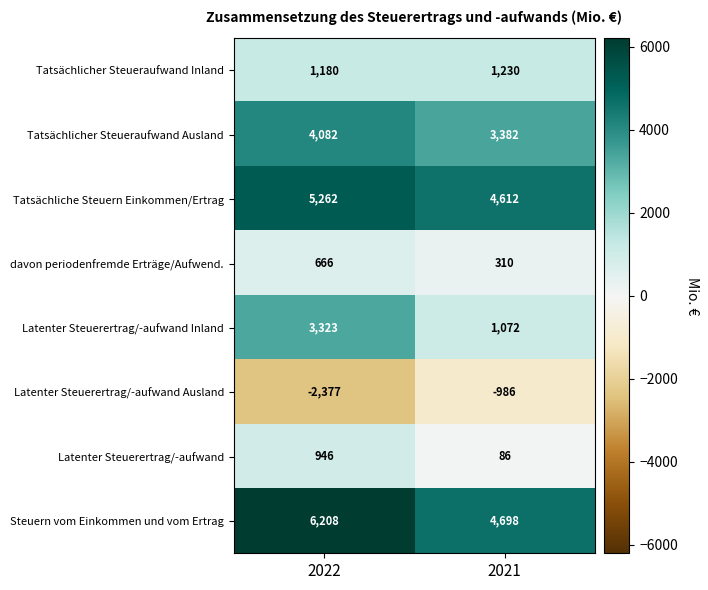

Which series has the largest range (max minus min)?

Latenter Steuerertrag/-aufwand Inland